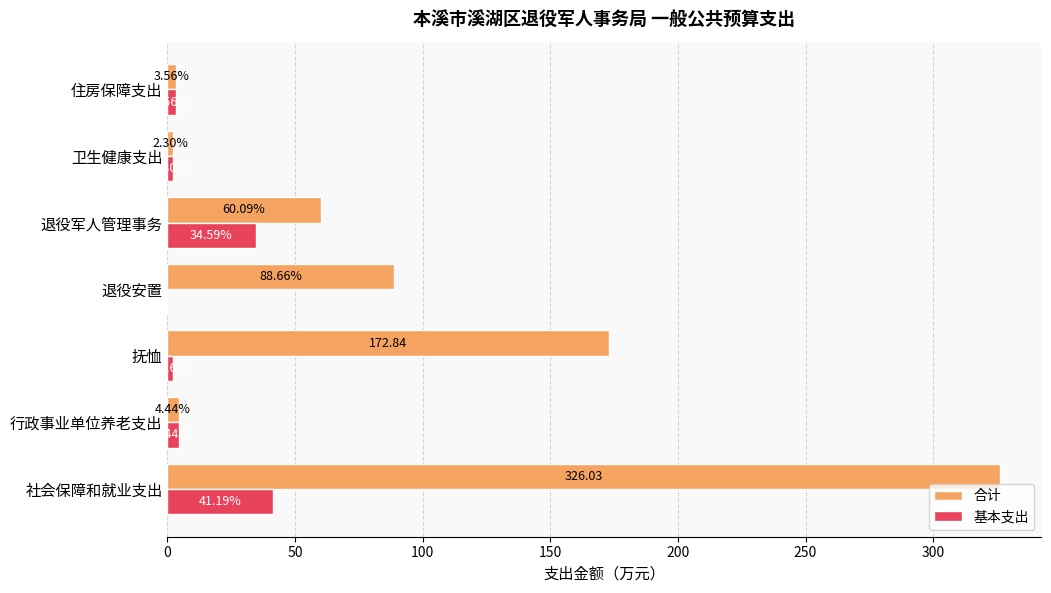

What is the total value across all series at 行政事业单位养老支出?

8.9